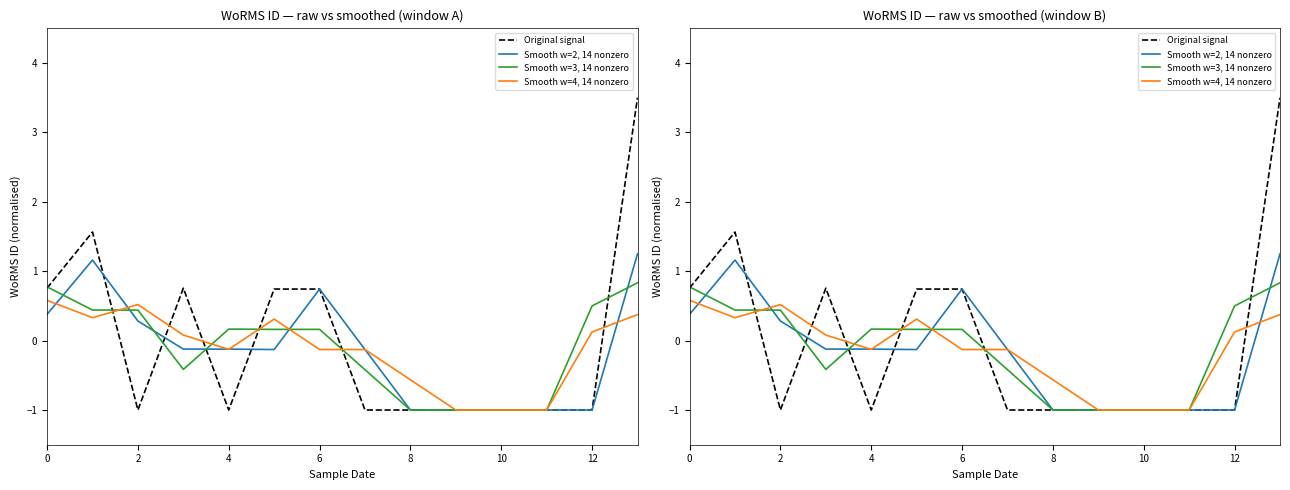

True or false: Smooth w=3, 14 nonzero has a value of 0.8 at 2.

False